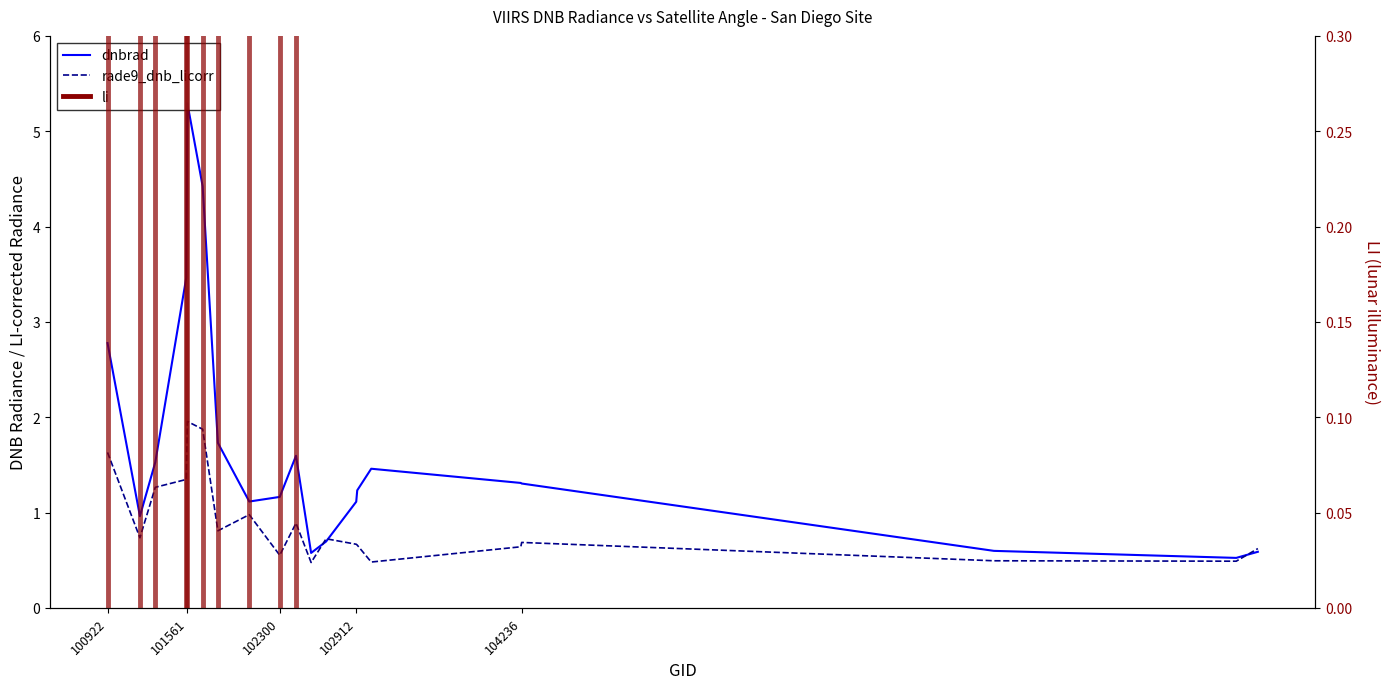

How many interior local valleys does the rade9_dnb_licorr series have?

6